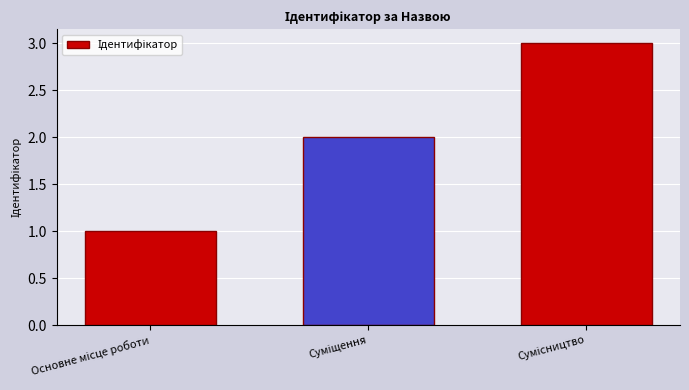

Reading left to right, extract all data points from this chart.

1	2	3